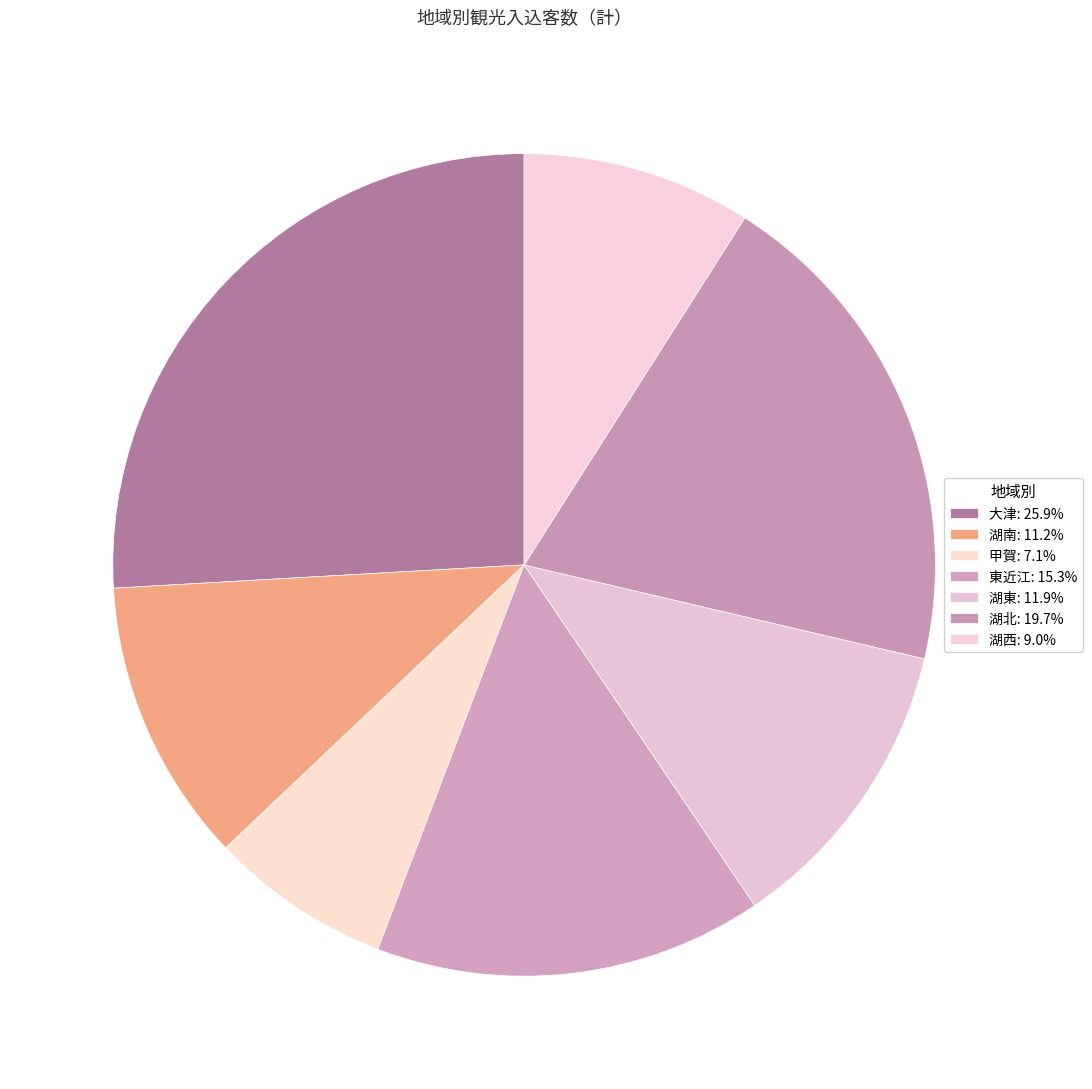

Which slice is the largest?

大津